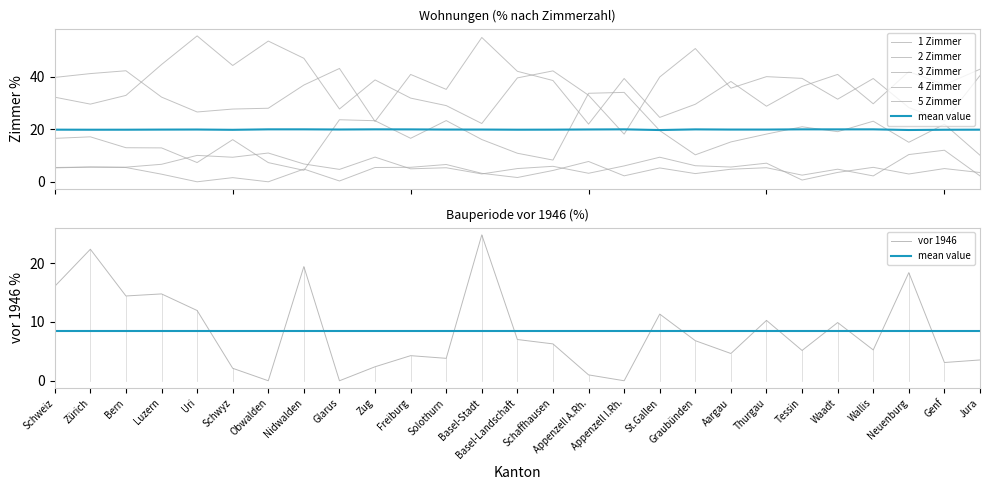

List the series in order of their peak value, highest first.

4 Zimmer, 3 Zimmer, 2 Zimmer, vor 1946, 1 Zimmer, 5 Zimmer